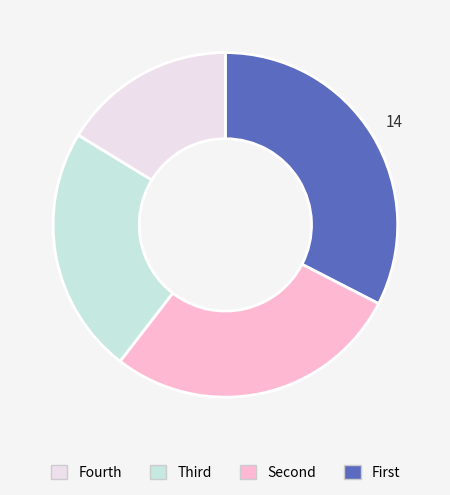

Is there any slice that represents more than half of the pie?

No